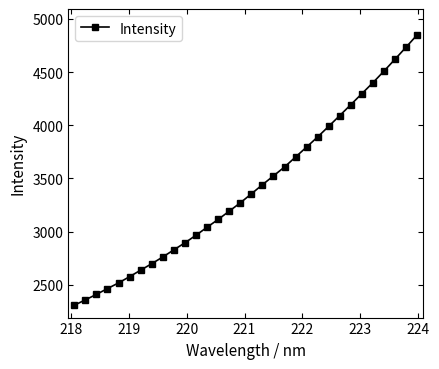

Is this an area chart (filled region under the line)?

No